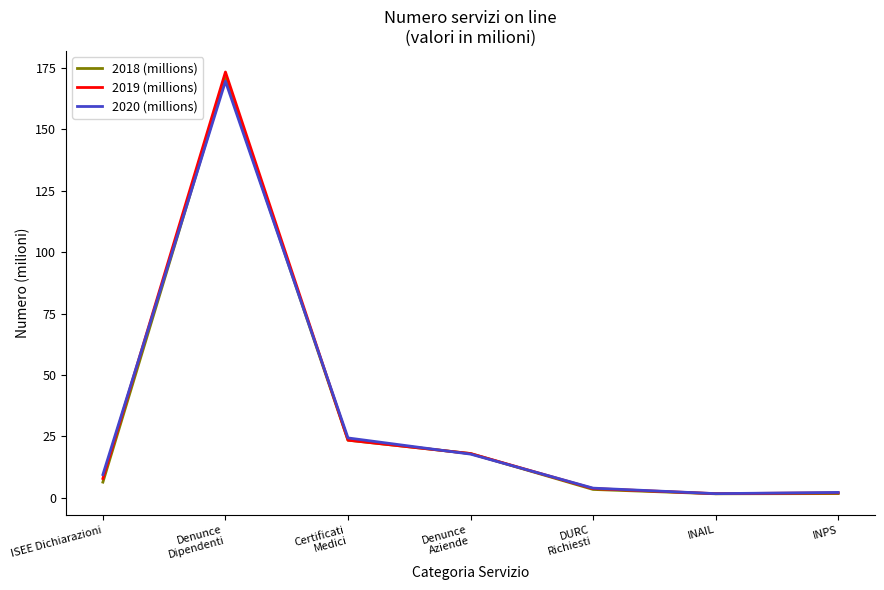

What is the average value of the 2018 (millions) series?

32.3